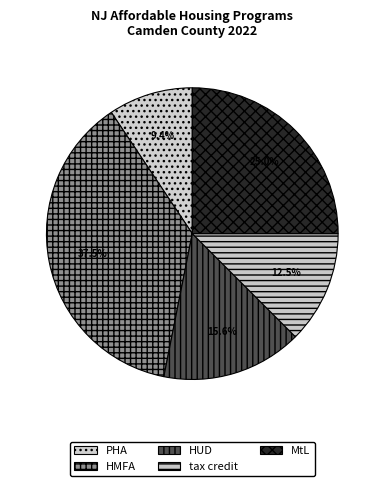

To the nearest percent, what is the difference between the largest and smallest slice percentages?

28%